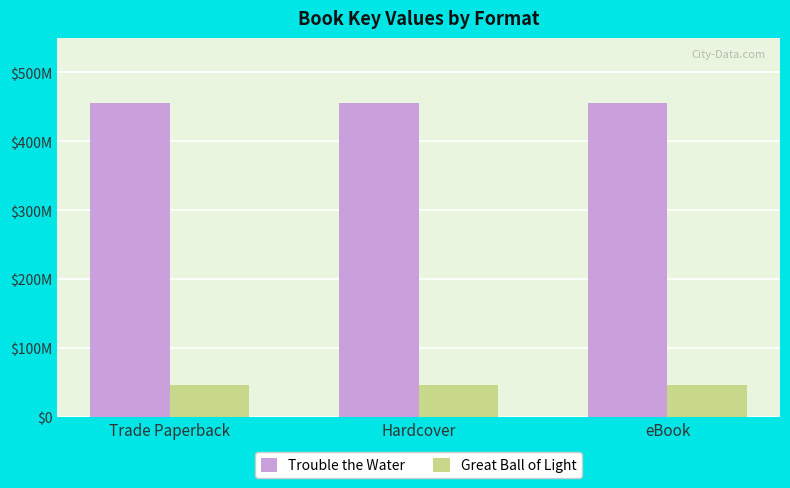

Does the chart contain any negative values?

No